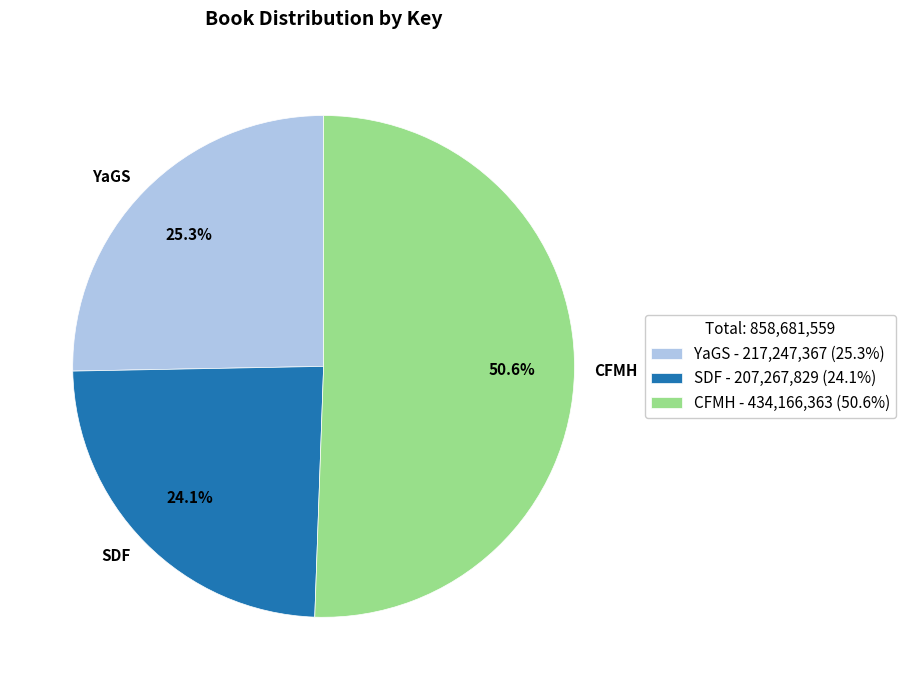

Approximately how many times larger is the value at SDF compared to YaGS?

1.0